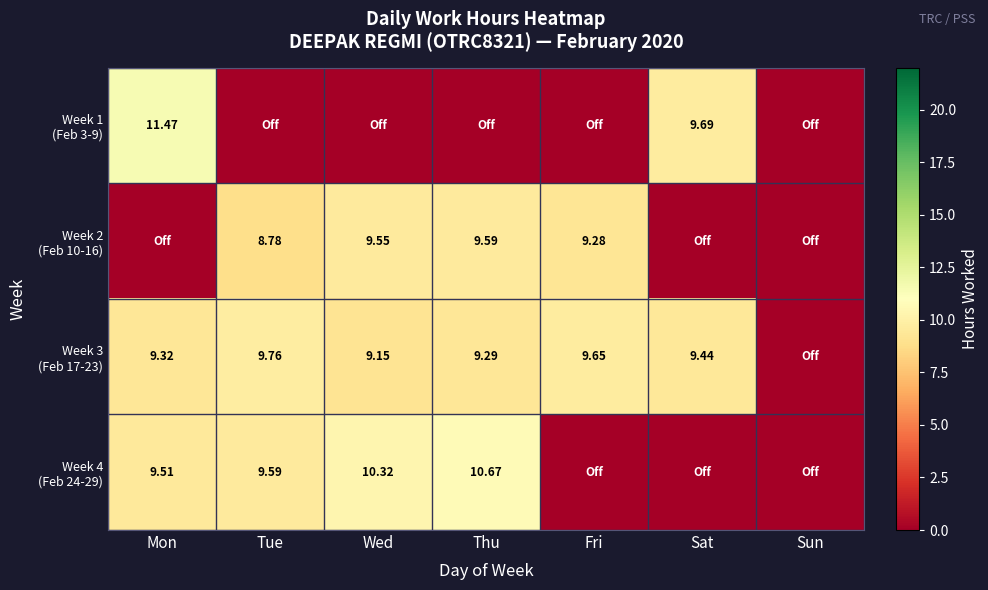

At which label is Week 1 (Feb 3-9) closest to 5?

Sat